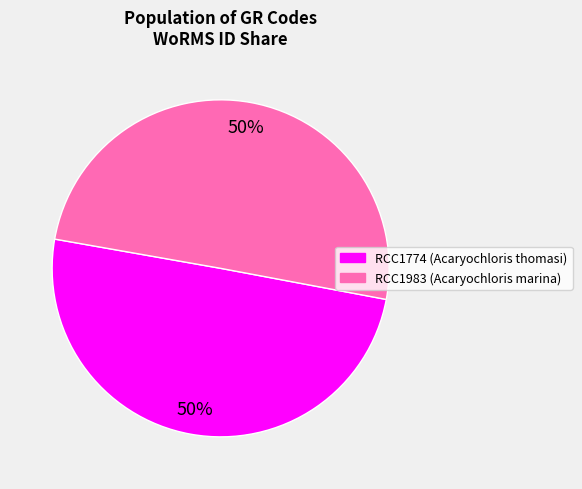

How many segments does this pie chart have?

2